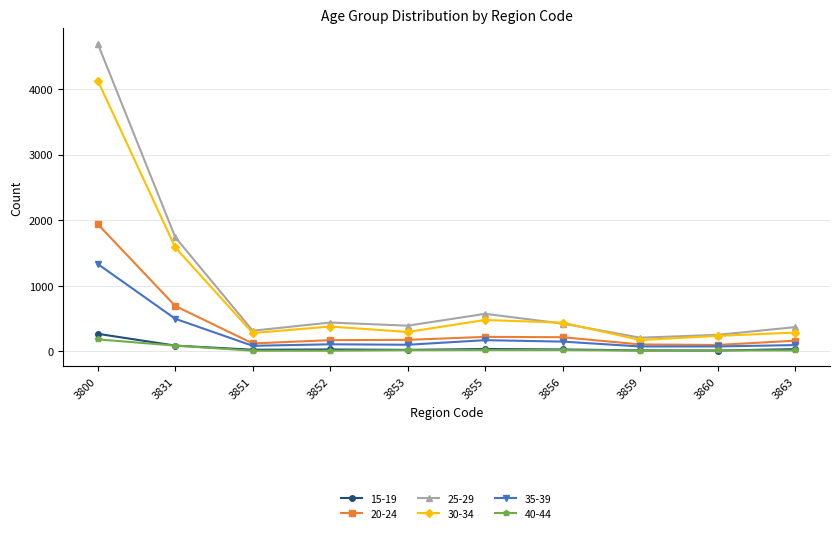

Which series has the widest spread of values?

25-29